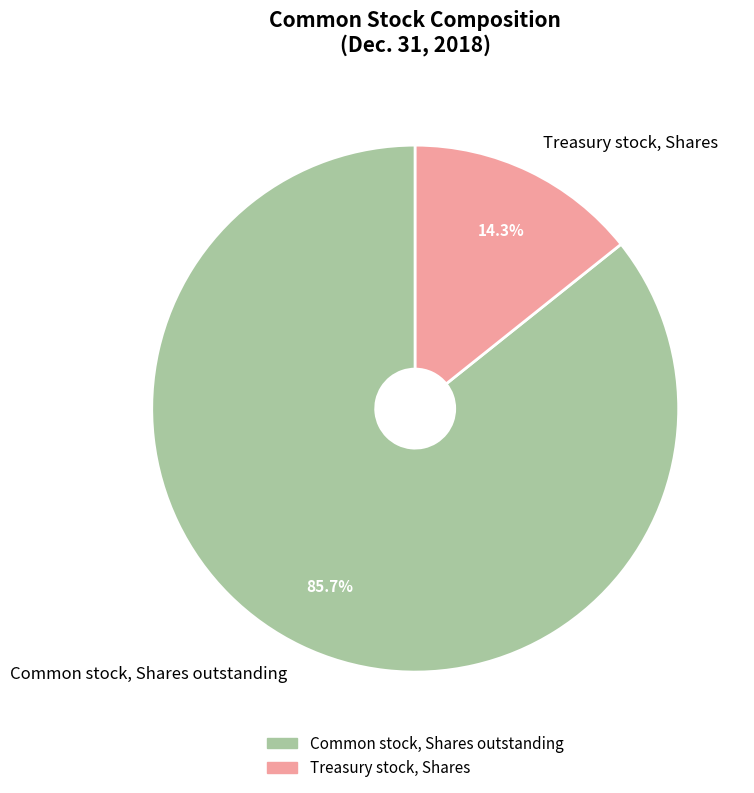

Combined, what portion of the pie is Treasury stock, Shares and Common stock, Shares outstanding?

100.0%